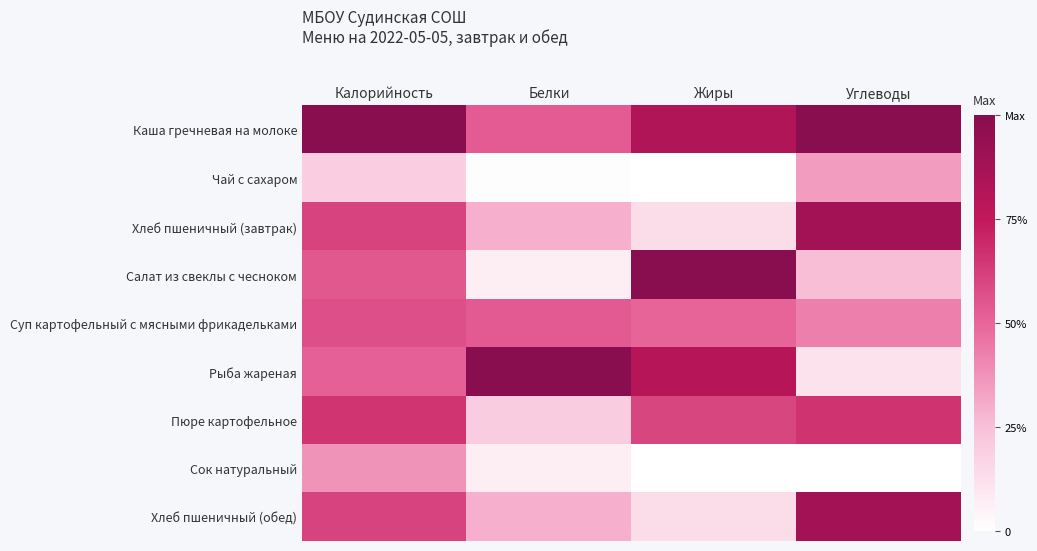

The Рыба жареная series shows 0.1 at Калорийность. True or false?

False